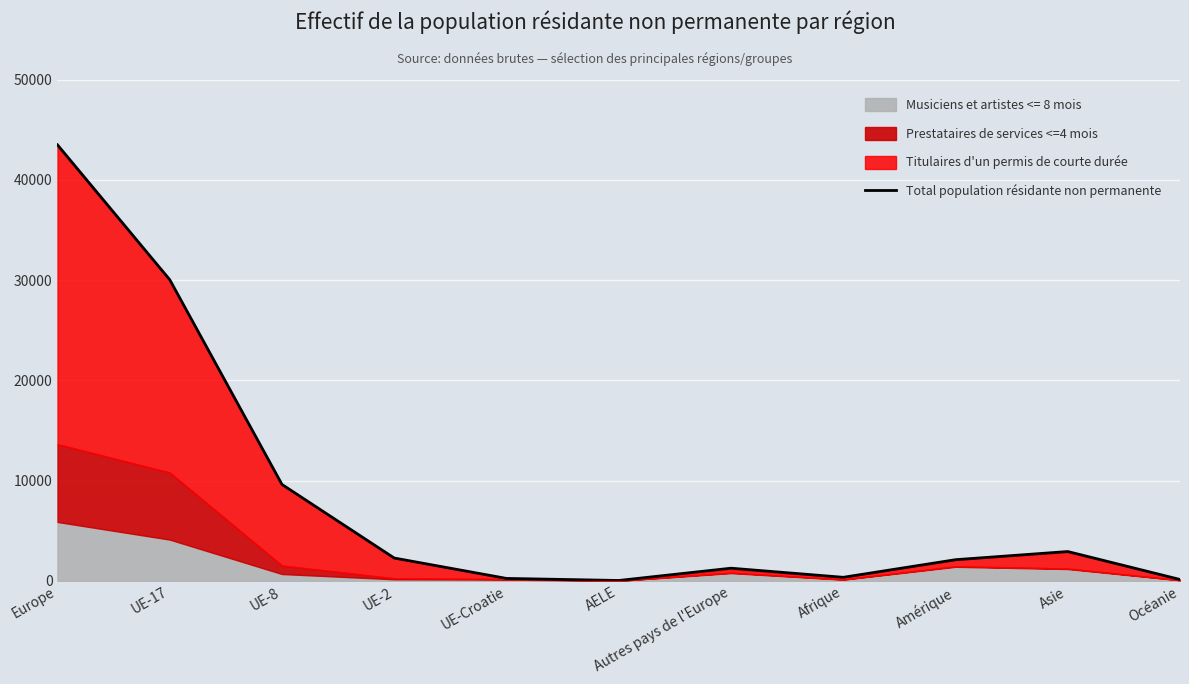

What is the average value?

8409